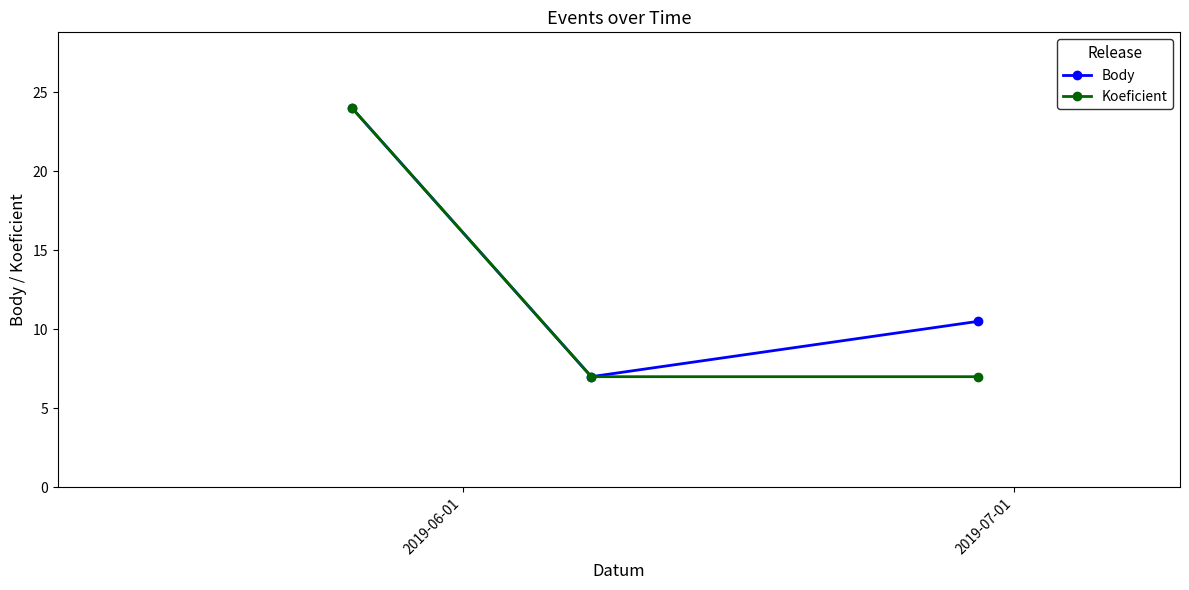

At how many categories does at least one series exceed 13?

1